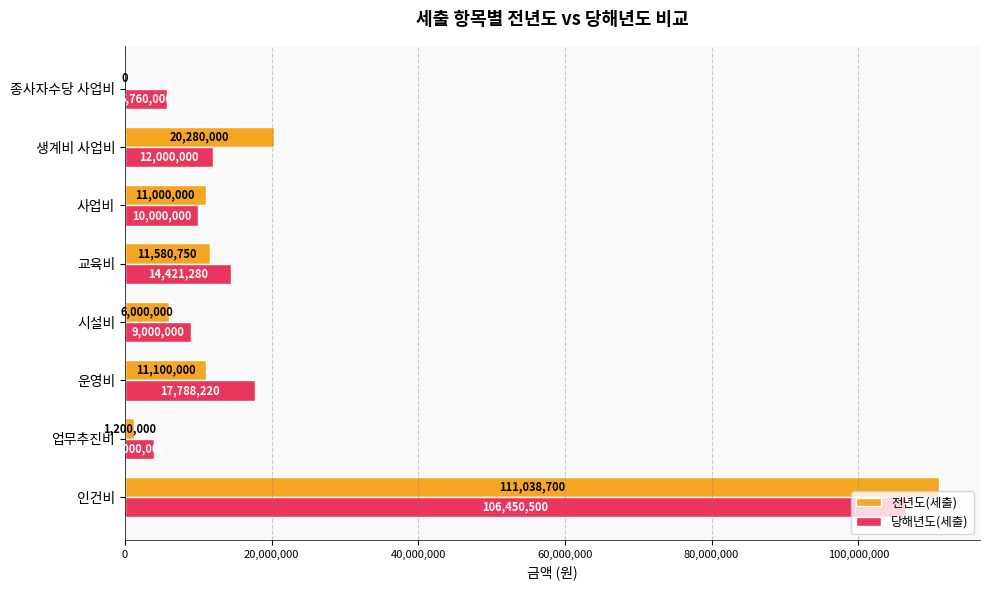

How many series are shown in this chart?

2